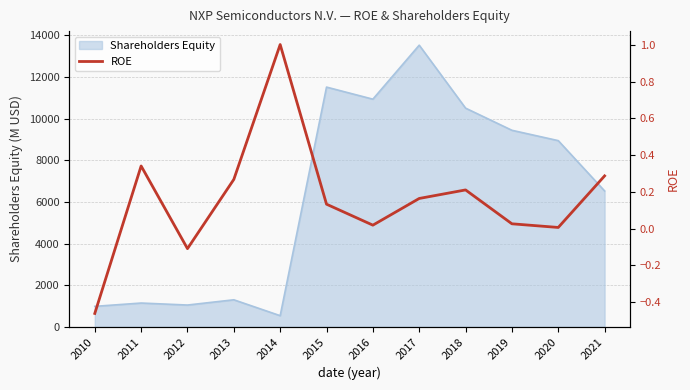

True or false: Shareholders Equity has a value of 5392 at 2020.

False